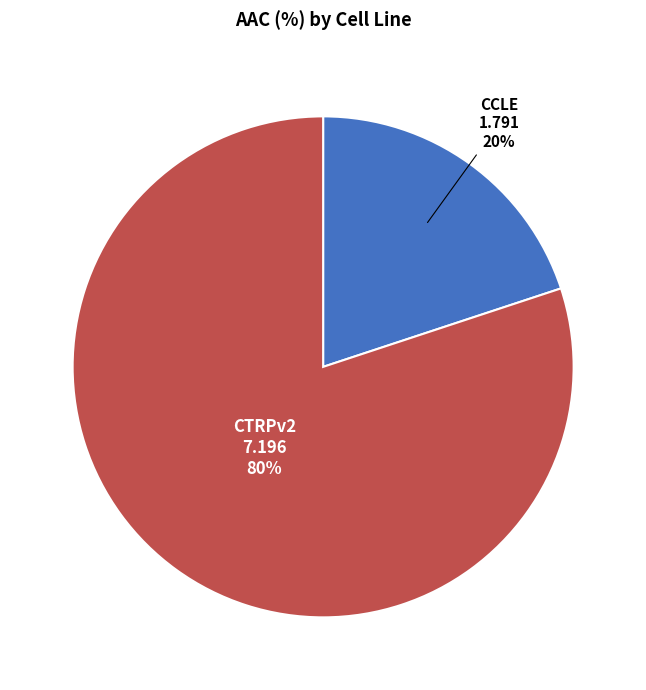

To the nearest percent, what percentage of the pie is CTRPv2?

80%